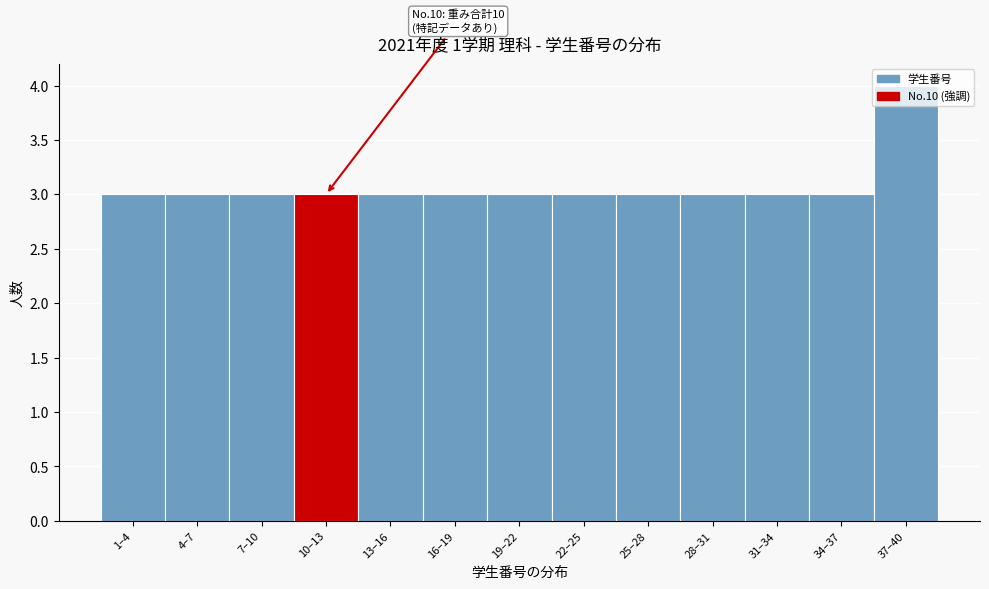

What is the maximum value shown in the chart?

4